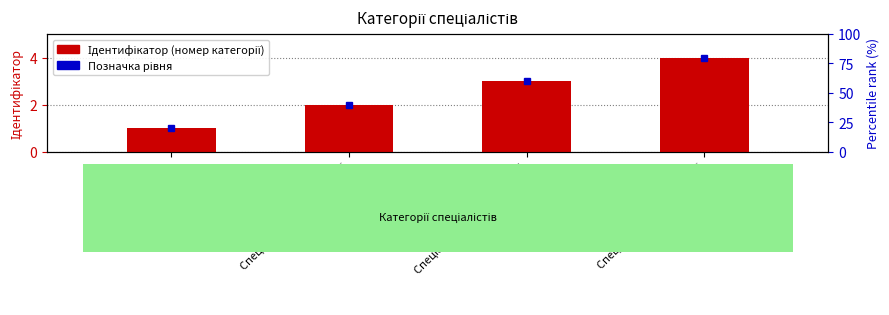

Which has a higher value, Спеціаліст першої категорії or Спеціаліст вищої категорії?

Спеціаліст вищої категорії